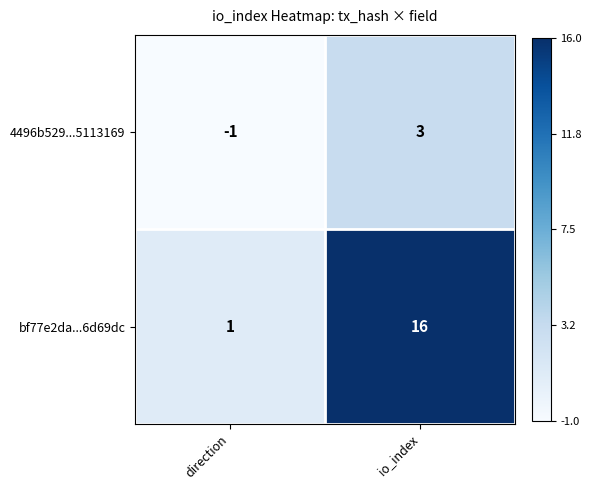

Where is bf77e2da...6d69dc nearest to the value 8?

direction